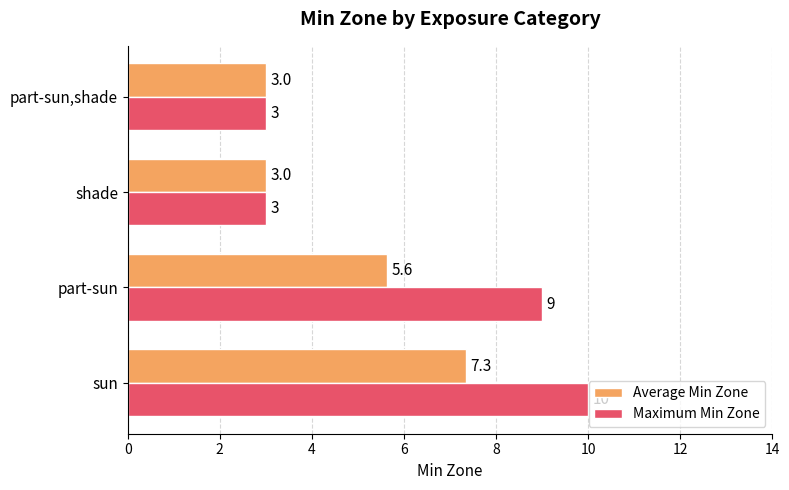

What is the smallest value displayed?

3.0